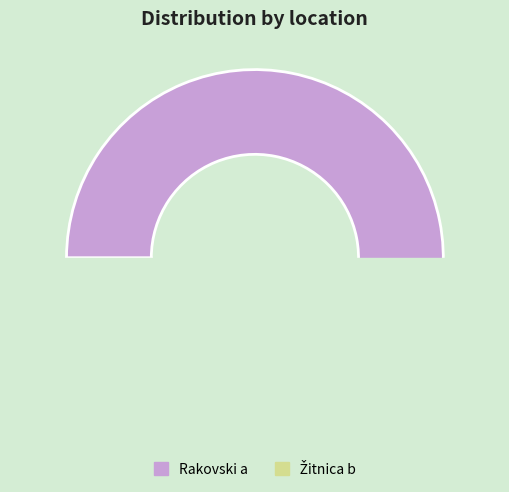

Count the number of slices in the pie.

2